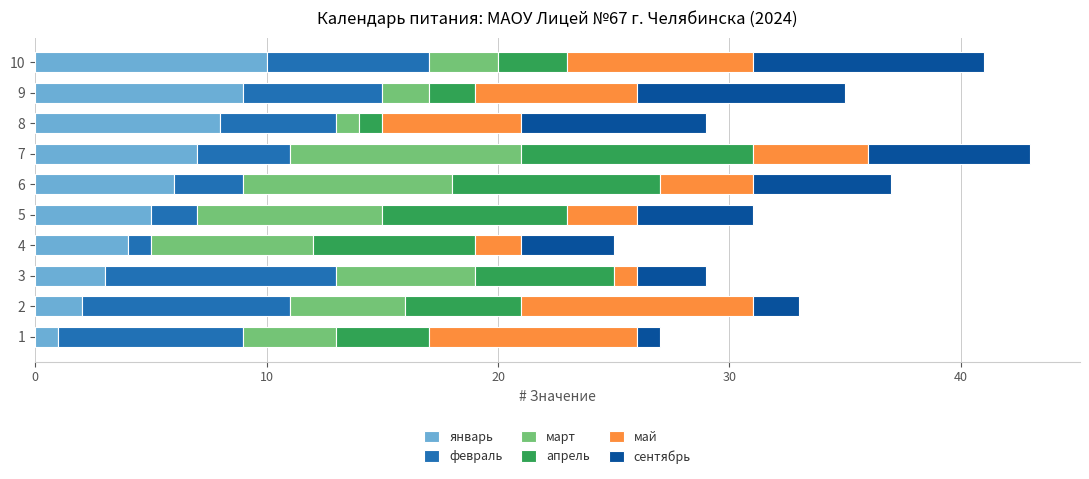

Rank the categories by январь value from lowest to highest.

1, 2, 3, 4, 5, 6, 7, 8, 9, 10